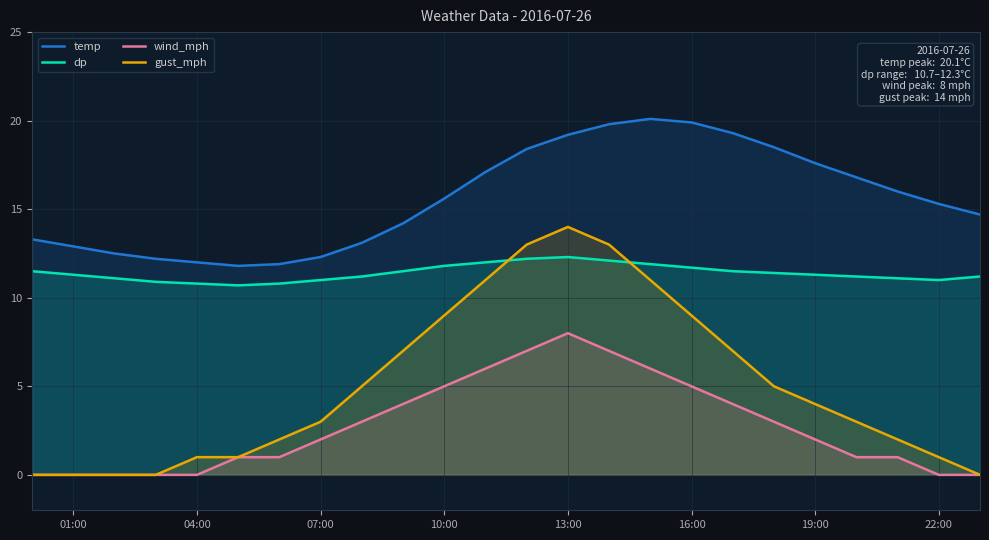

Between 13:00 and 19:00, which series saw the biggest shift?

gust_mph